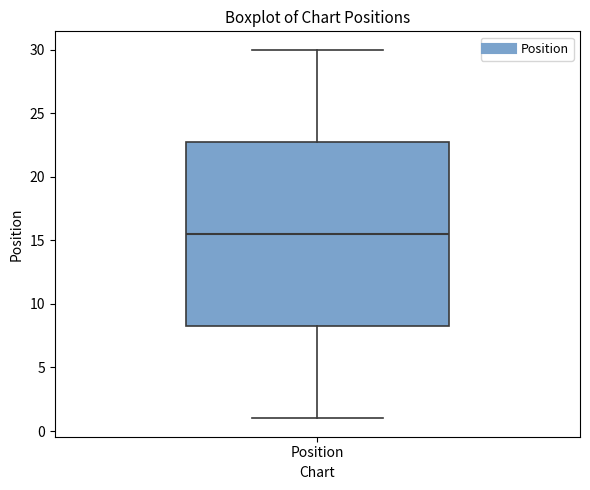

Transcribe this box plot: give where the median line is, the range the box spans, and where the two whiskers end, as read against the y-axis. The values are not printed on the chart, so give them approximately, as read against the axis.

median 15.5, box 8.5 to 23.0, whiskers 1.0 to 30.0